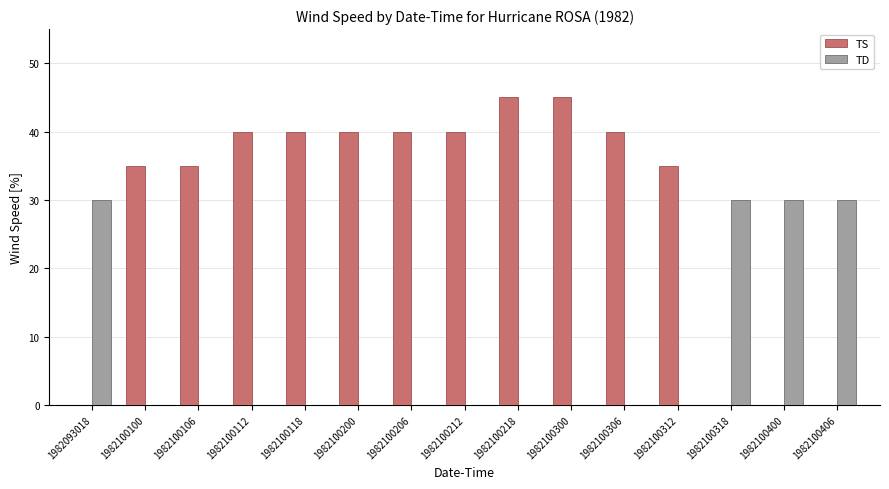

What is the sum of all TD values?

120